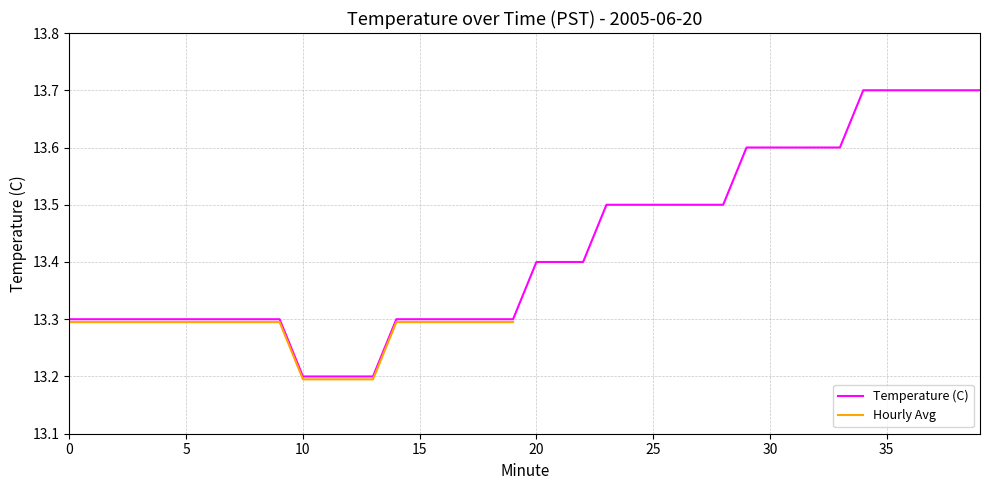

Is it true that the value at 22 is 21.6?

False